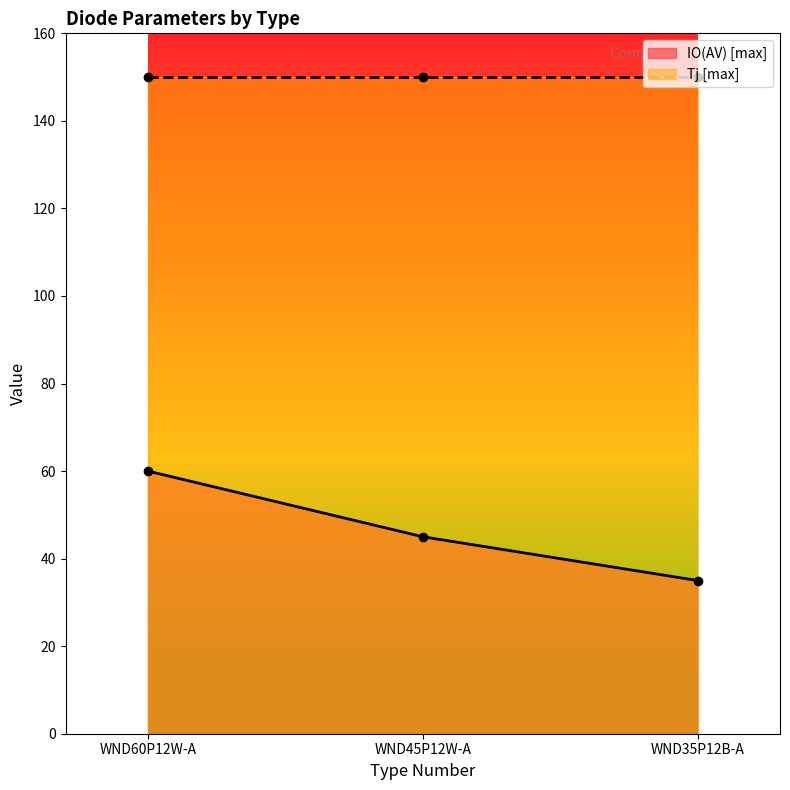

Where does the data first go above 45?

WND60P12W-A